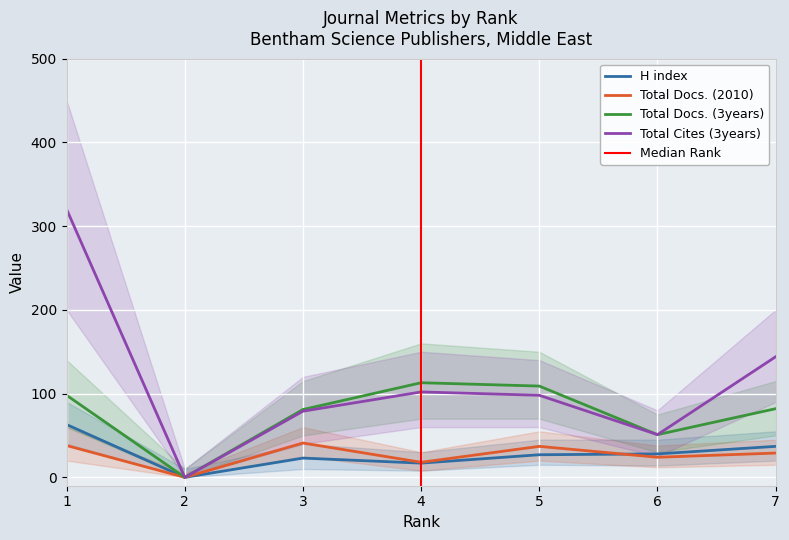

True or false: H index and Total Docs. (3years) intersect in this chart.

False